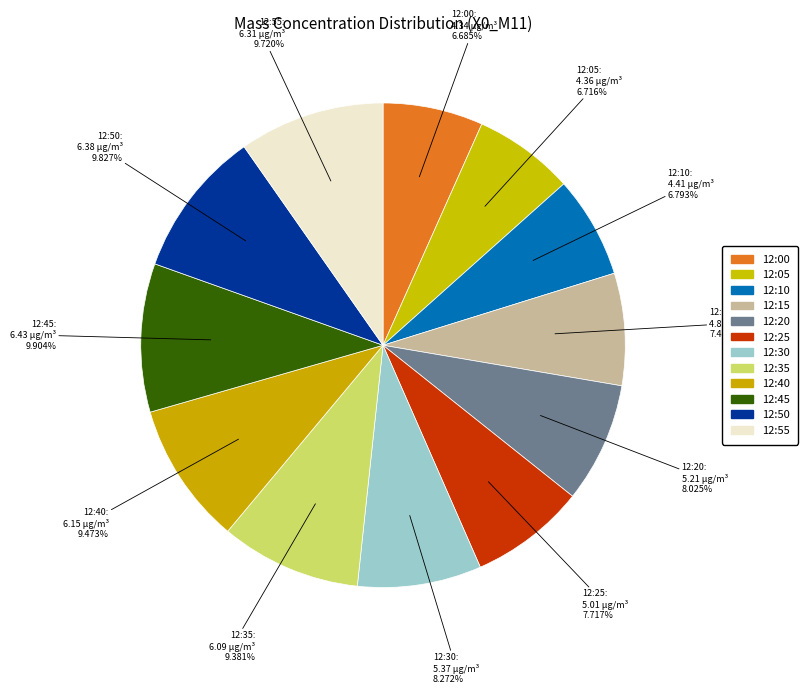

To the nearest percent, what percentage of the pie is 12:45?

10%